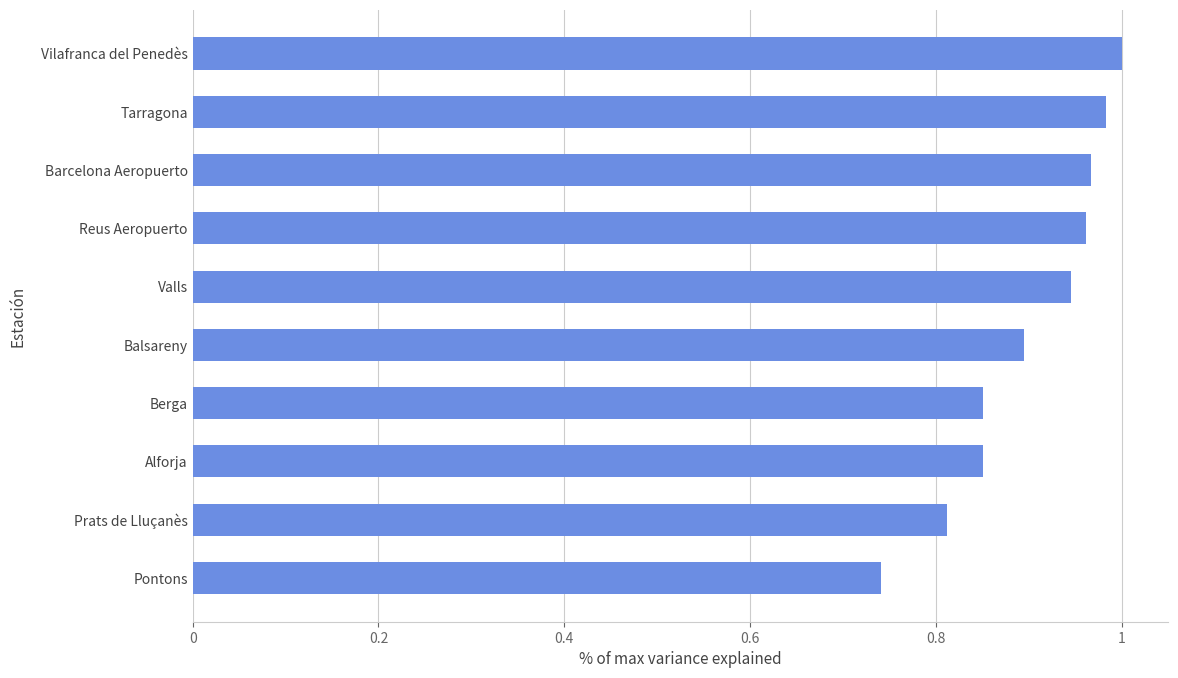

Between Balsareny and Prats de Lluçanès, which is larger?

Balsareny